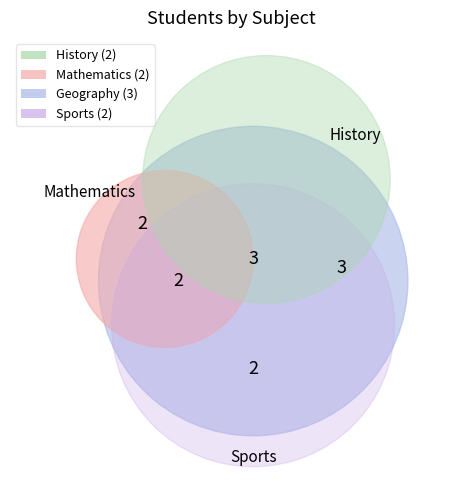

Which slice is the largest?

Geography